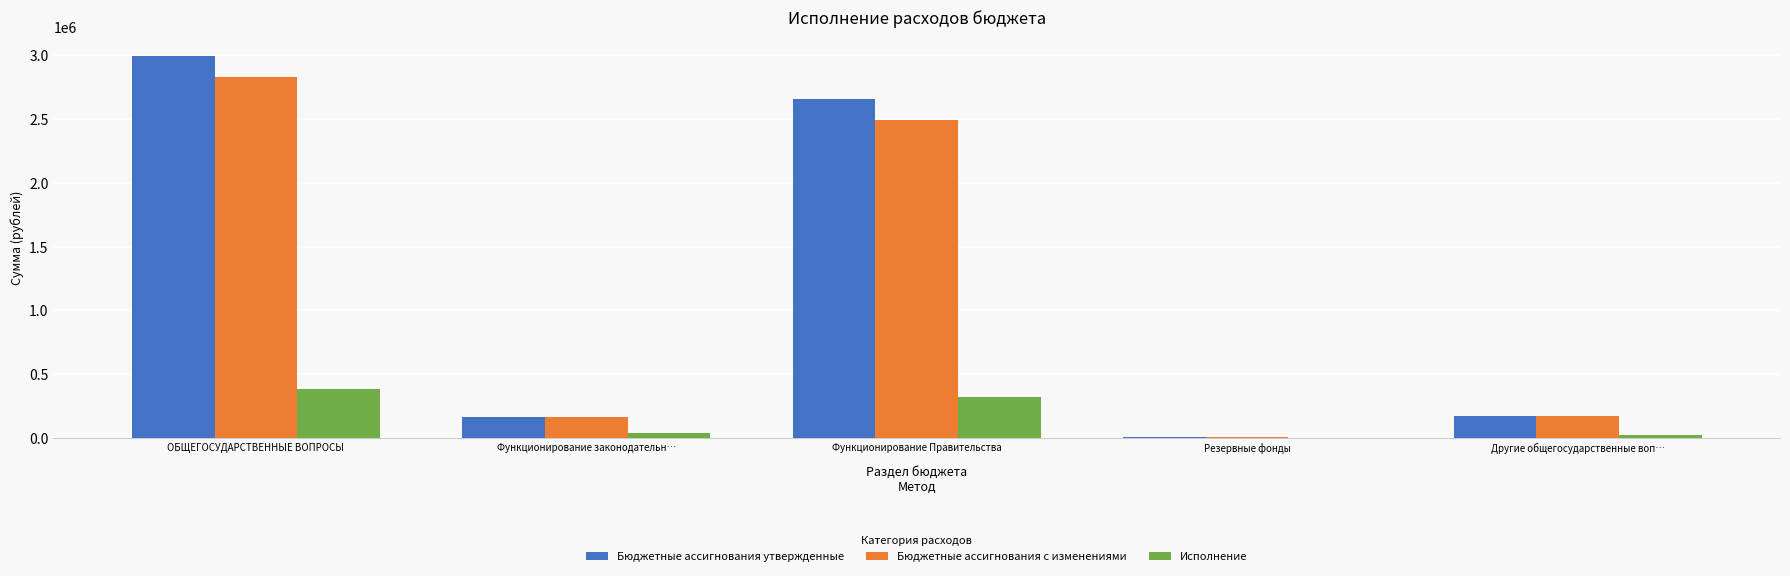

What is the total value across all series at Функционирование Правительства?

5469499.3